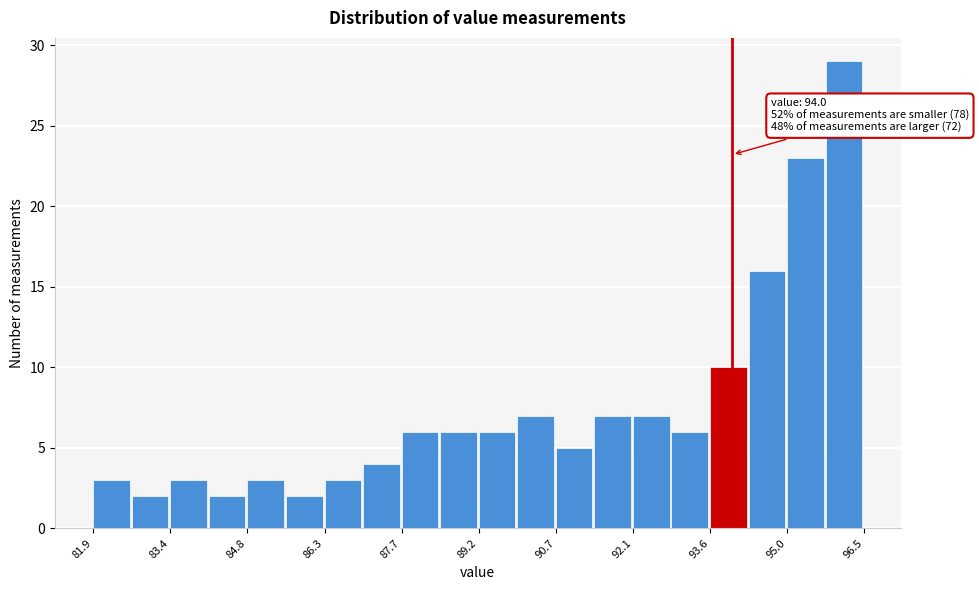

Read against the x-axis, roughly where is the centre of the tallest bar?

96.2